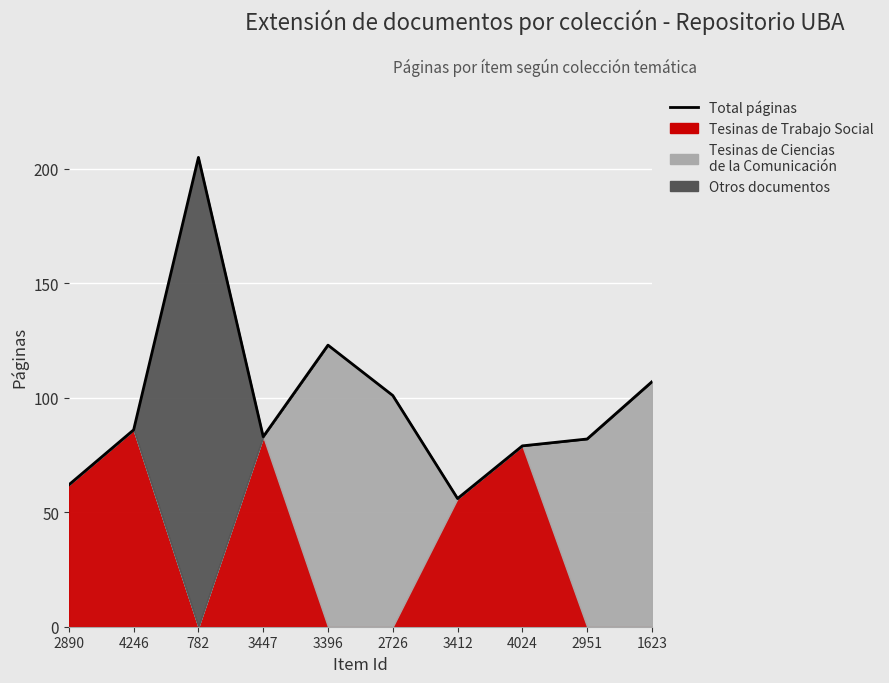

Where does the data first go above 86?

782